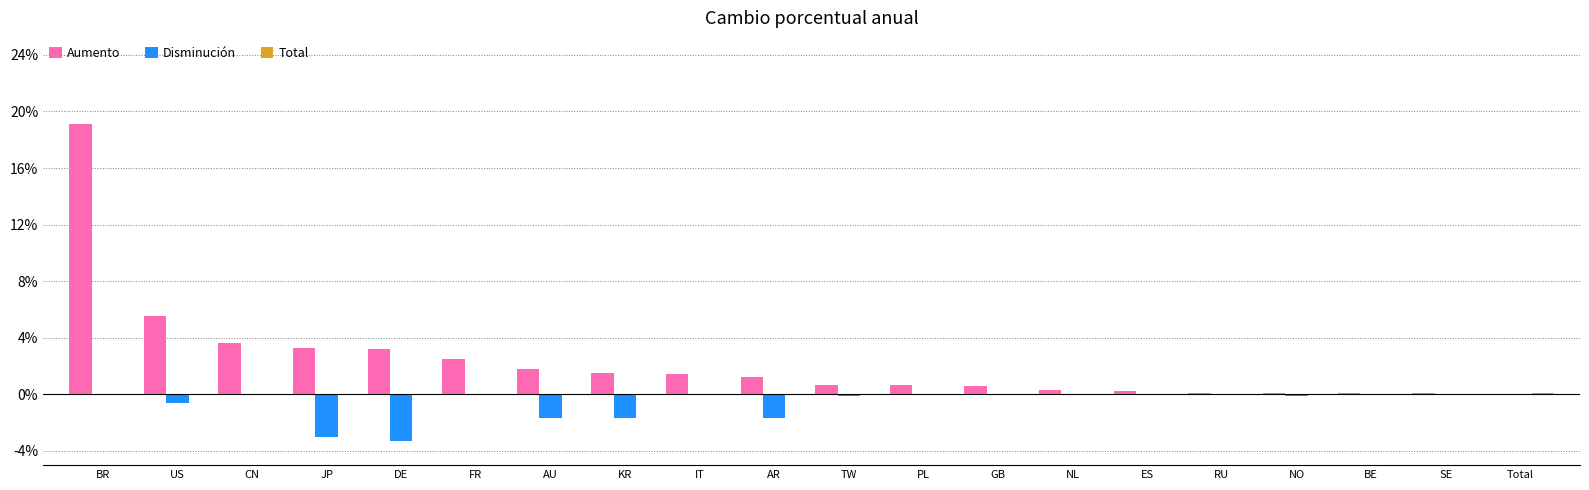

Is it true that Disminución equals -0.0 at NL?

True